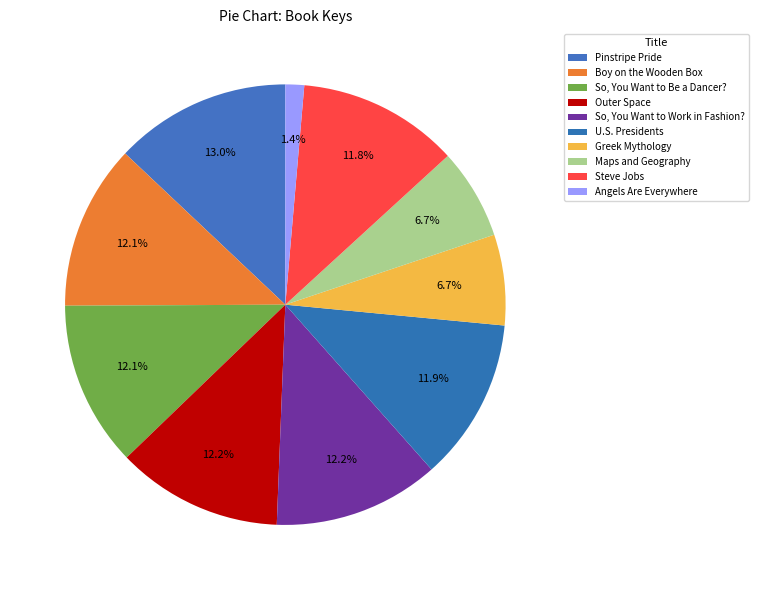

Rank the categories by value from highest to lowest.

Pinstripe Pride, Outer Space, So, You Want to Work in Fashion?, So, You Want to Be a Dancer?, Boy on the Wooden Box, U.S. Presidents, Steve Jobs, Greek Mythology, Maps and Geography, Angels Are Everywhere